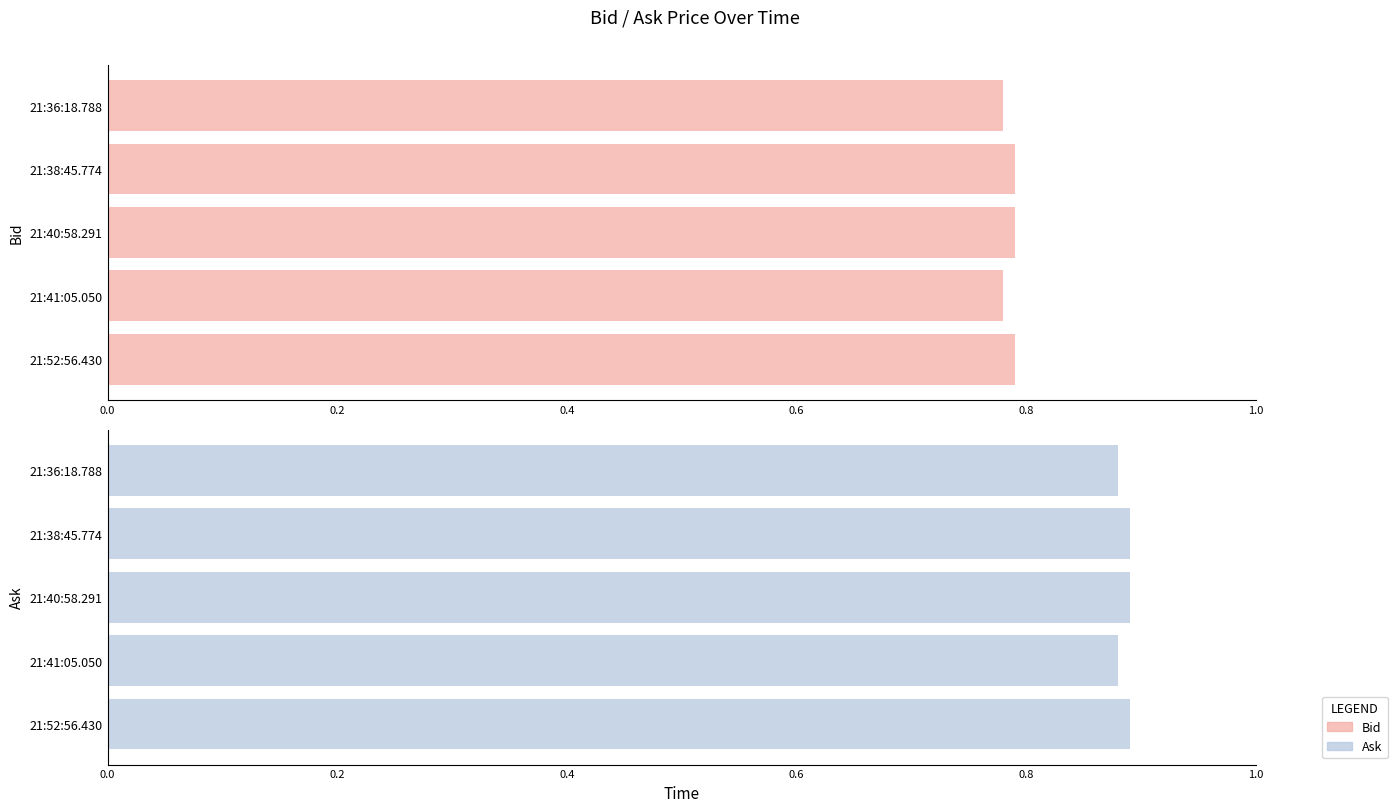

Reading right to left, what are all the values shown in this chart?

Bid: 0.8	0.8	0.8	0.8	0.8
Ask: 0.9	0.9	0.9	0.9	0.9